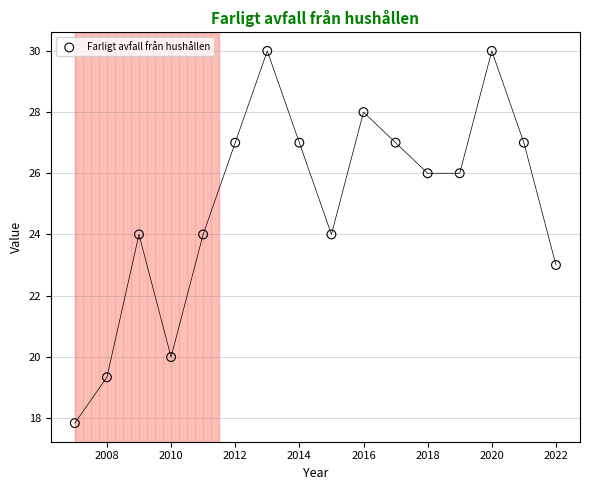

What is the range of Y values (max minus min)?

12.2